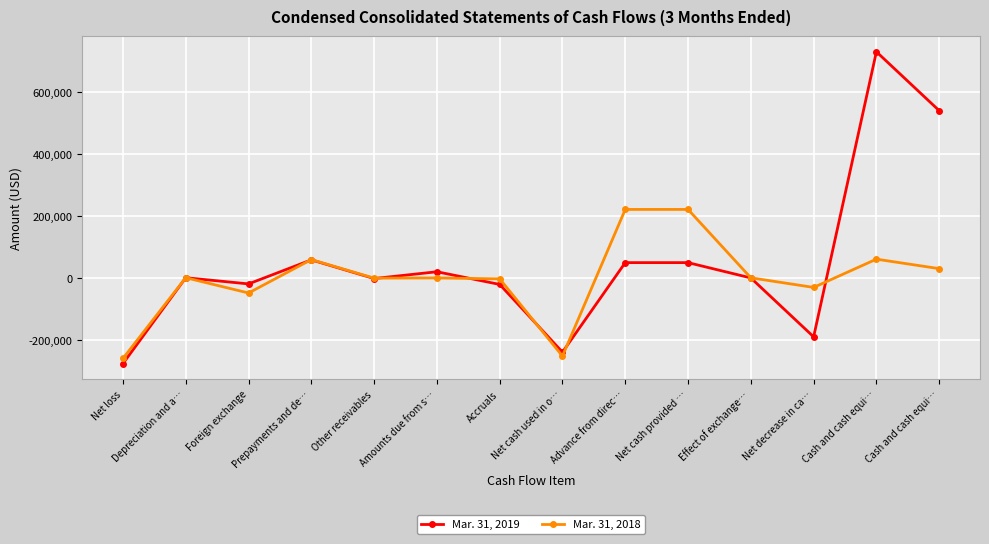

Rank the series by their maximum value, from highest to lowest.

Mar. 31, 2019, Mar. 31, 2018